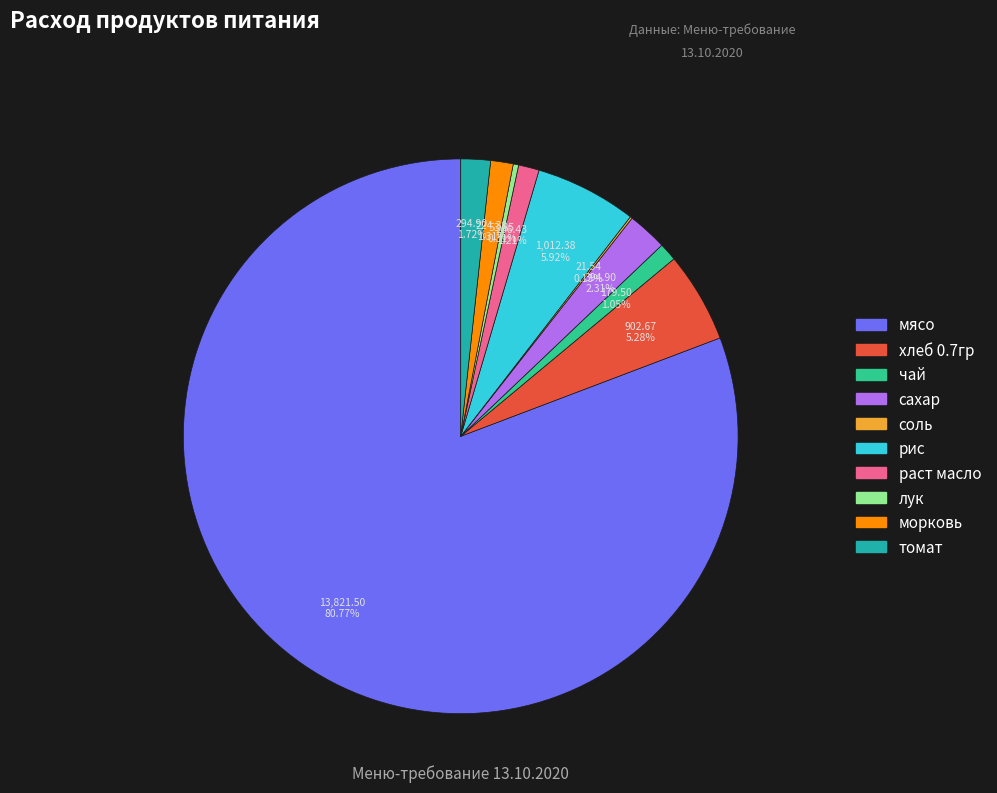

Between сахар and рис, which is larger?

рис